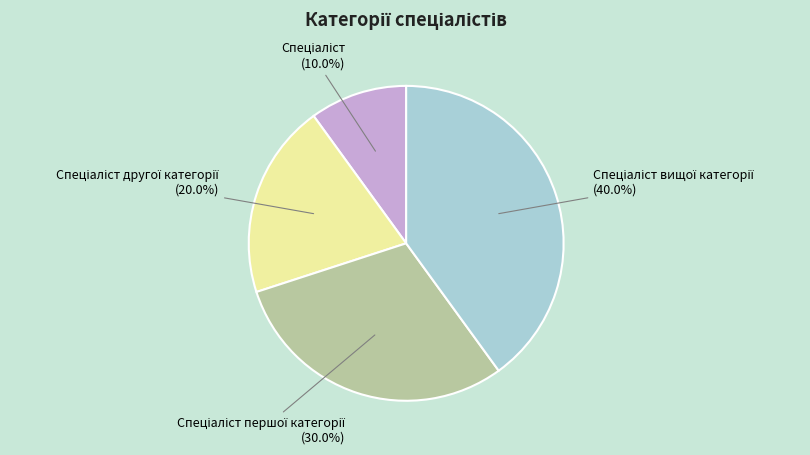

Is there a majority slice in this chart?

No